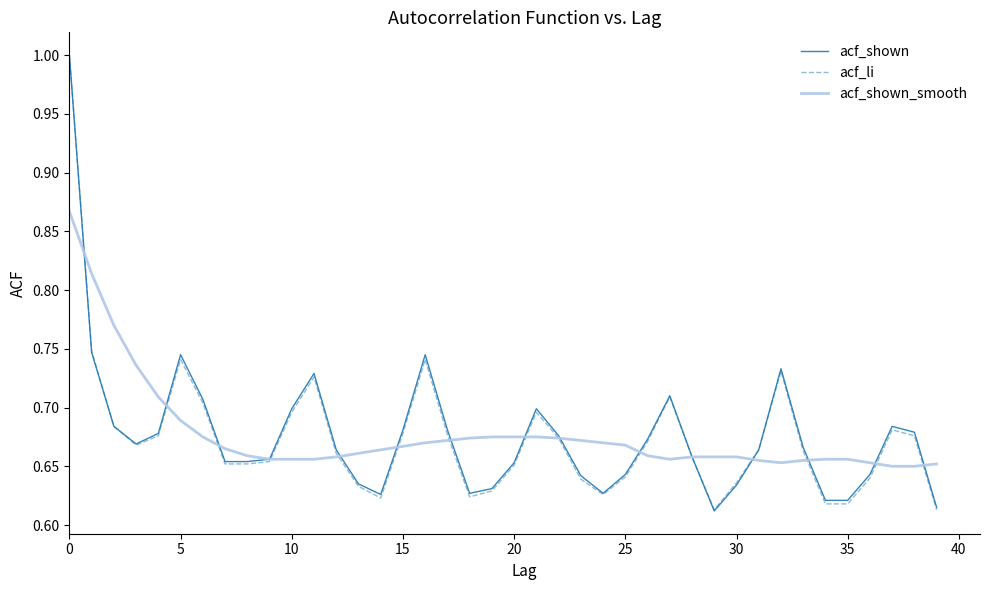

What is the maximum value for acf_li?

1.0